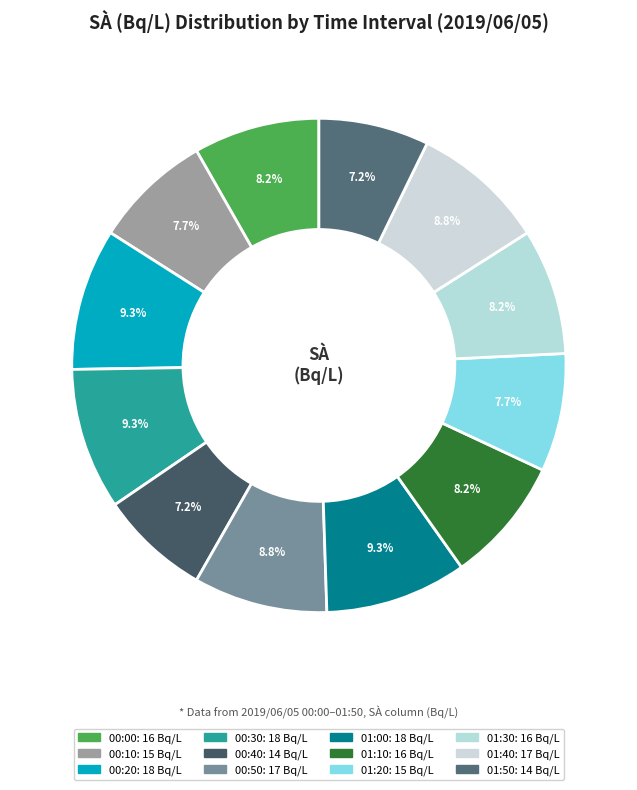

Count the number of slices in the pie.

12